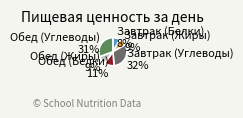

Combined, do Завтрак (Углеводы) and Завтрак (Белки) account for over 50%?

No